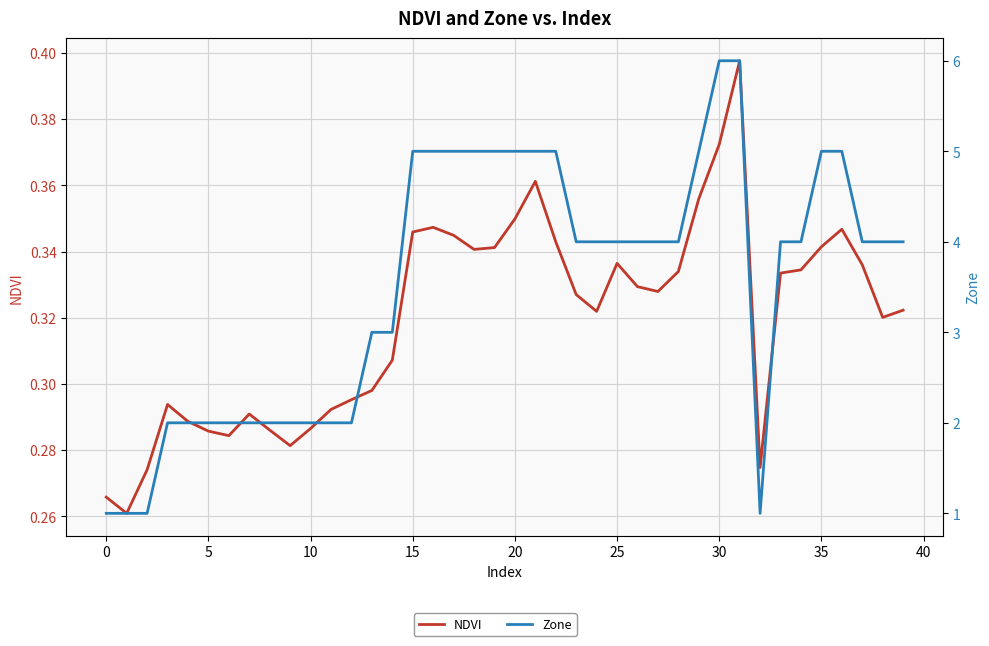

Between 45 and 31, which series saw the biggest shift?

Zone